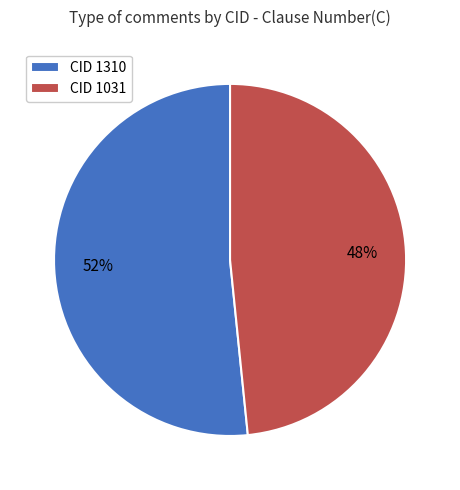

Which category accounts for the majority?

CID 1310